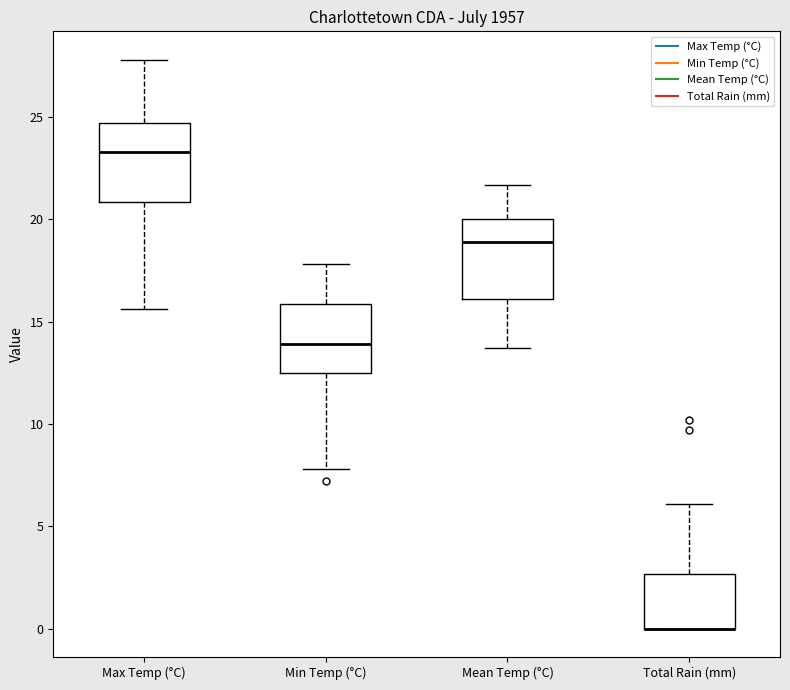

Where does the lower whisker of the box for Max Temp (°C) end on the y-axis? The values are not printed on the chart, so give them approximately, as read against the axis.

15.5